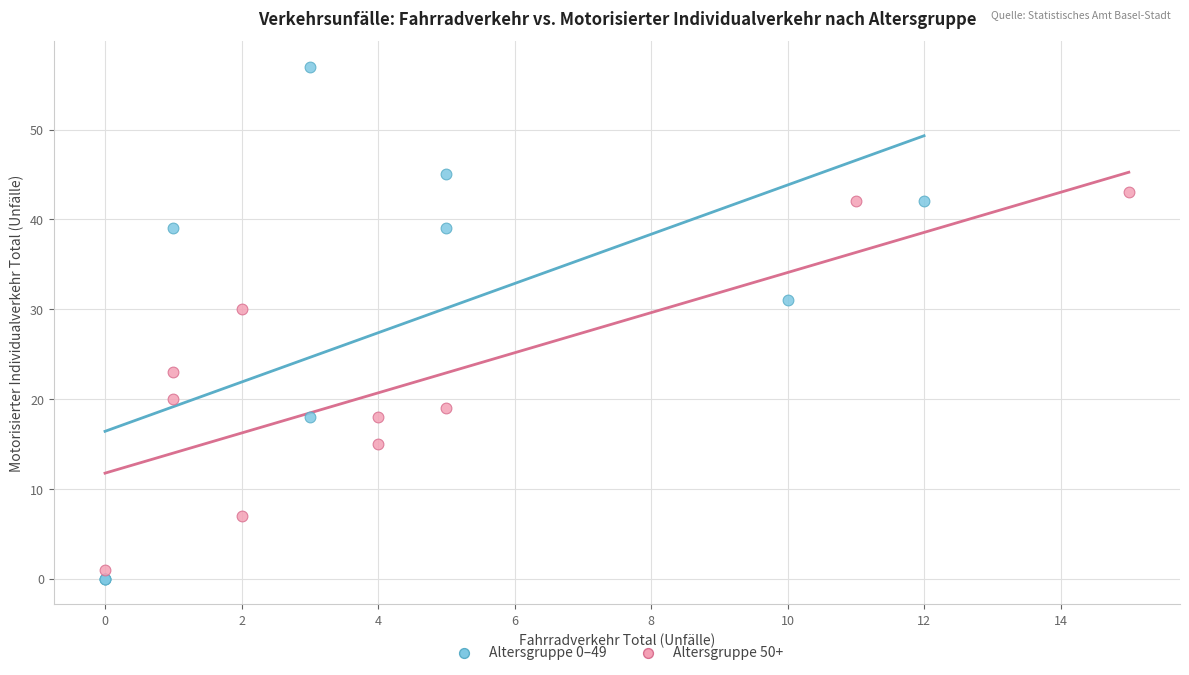

What are all the series names shown in the legend?

Altersgruppe 0–49, Altersgruppe 50+